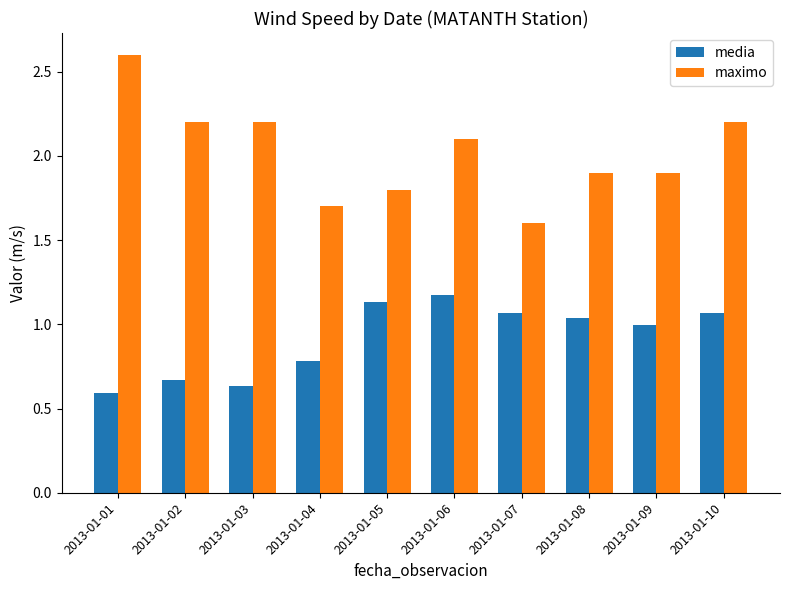

At which category does the chart reach its minimum across all series?

2013-01-01